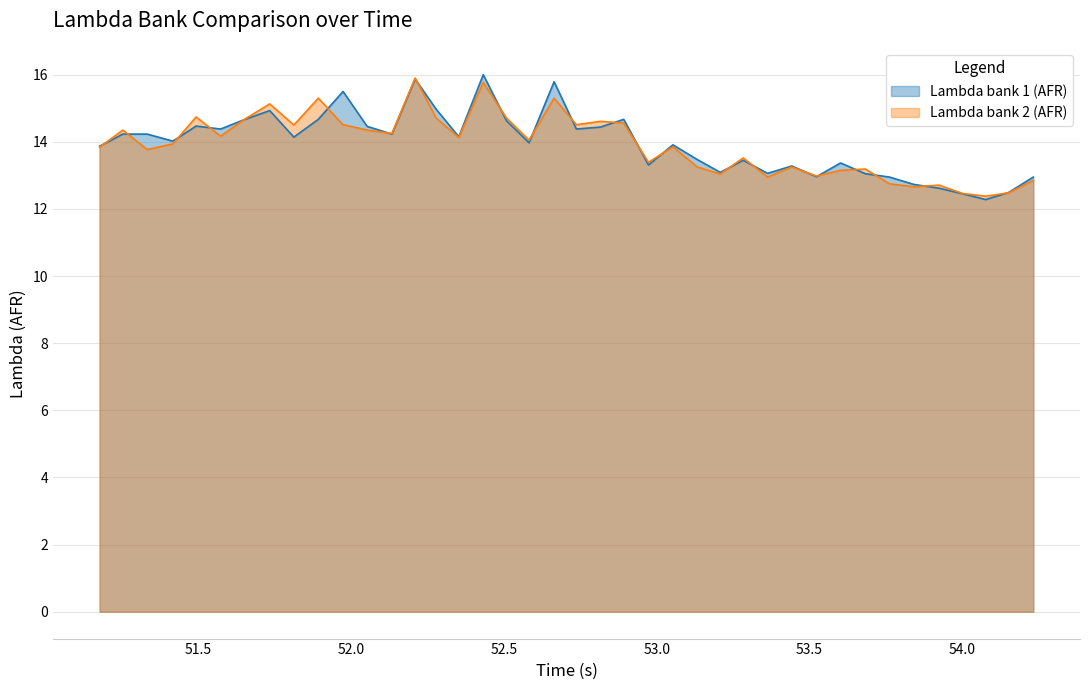

At which label is Lambda bank 2 (AFR) closest to 14?

52.582